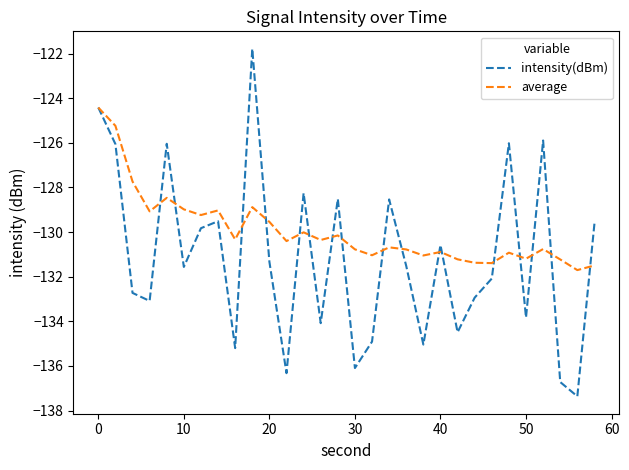

Which series has the largest range (max minus min)?

intensity(dBm)